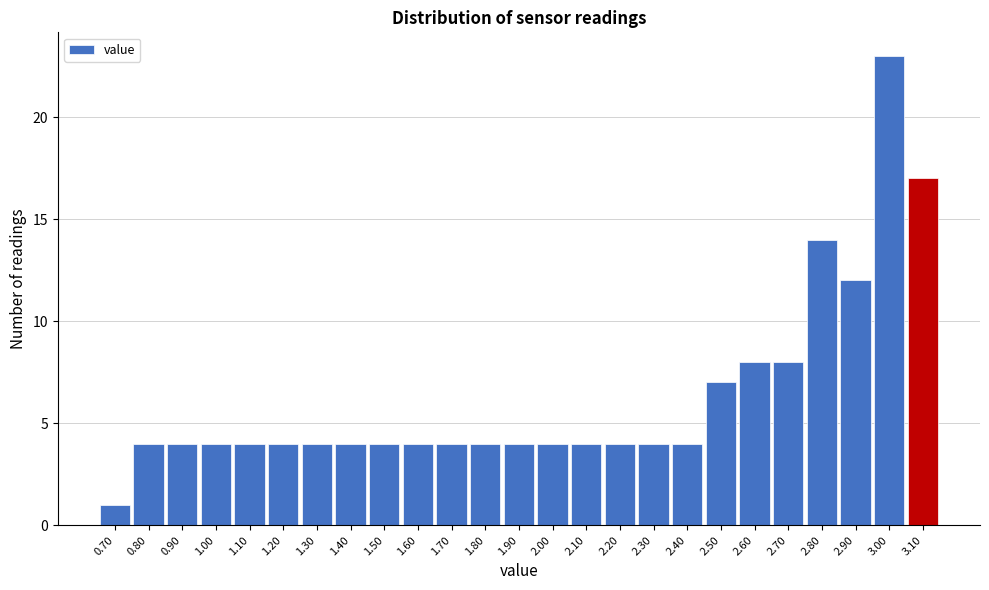

Reading left to right, list every bar in this chart as the range it spans on the x-axis followed by its height. The values are not printed on the chart, so give them approximately, as read against the axis.

0.65 to 0.75: 1
0.75 to 0.85: 4
0.85 to 0.95: 4
0.95 to 1.05: 4
1.05 to 1.15: 4
1.15 to 1.25: 4
1.25 to 1.35: 4
1.35 to 1.45: 4
1.45 to 1.55: 4
1.55 to 1.65: 4
1.65 to 1.75: 4
1.75 to 1.85: 4
1.85 to 1.95: 4
1.95 to 2.05: 4
2.05 to 2.15: 4
2.15 to 2.25: 4
2.25 to 2.35: 4
2.35 to 2.45: 4
2.45 to 2.55: 7
2.55 to 2.65: 8
2.65 to 2.75: 8
2.75 to 2.85: 14
2.85 to 2.95: 12
2.95 to 3.05: 23
3.05 to 3.15: 17